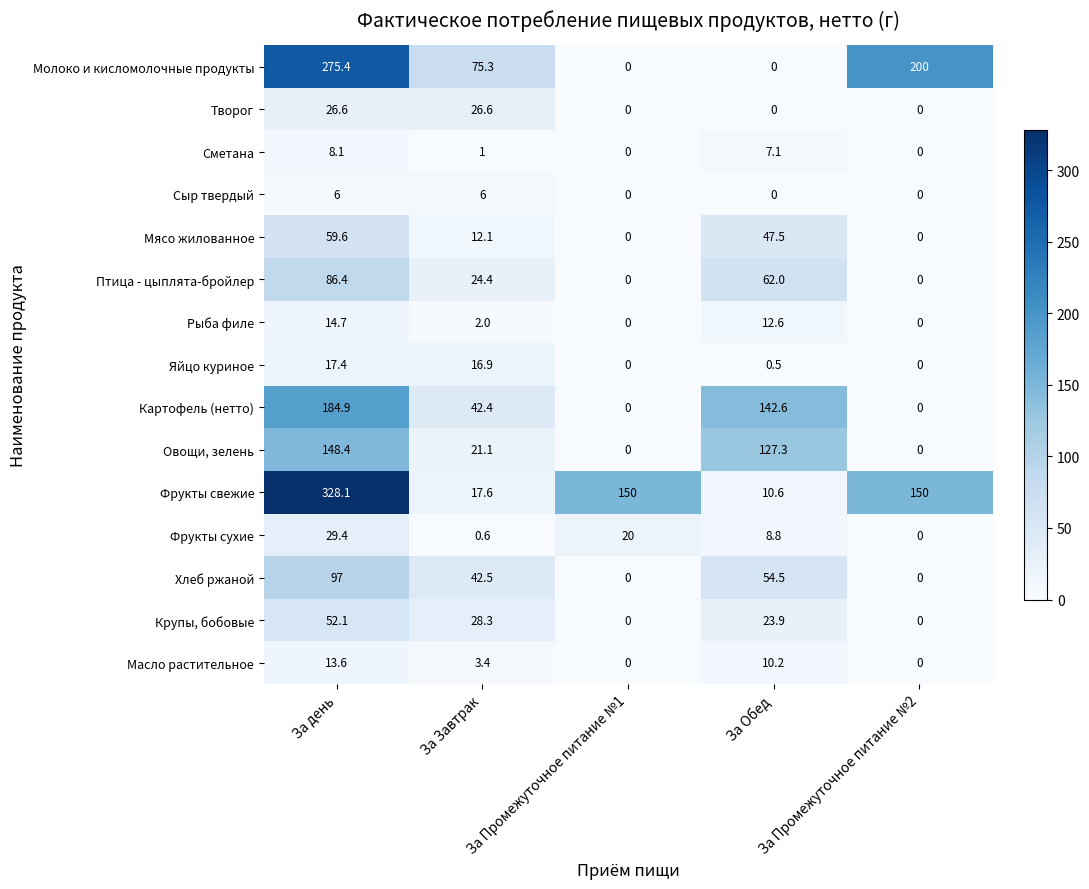

At how many categories does at least one series exceed 196?

2